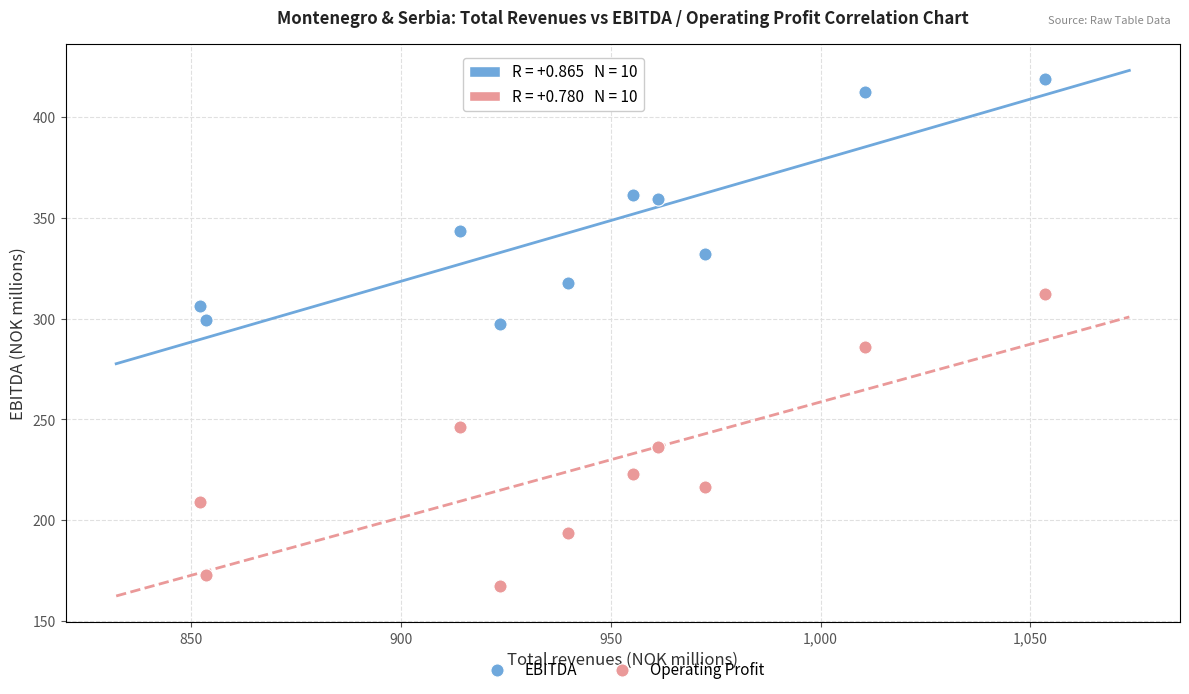

Which series reaches the minimum Y coordinate?

Operating Profit